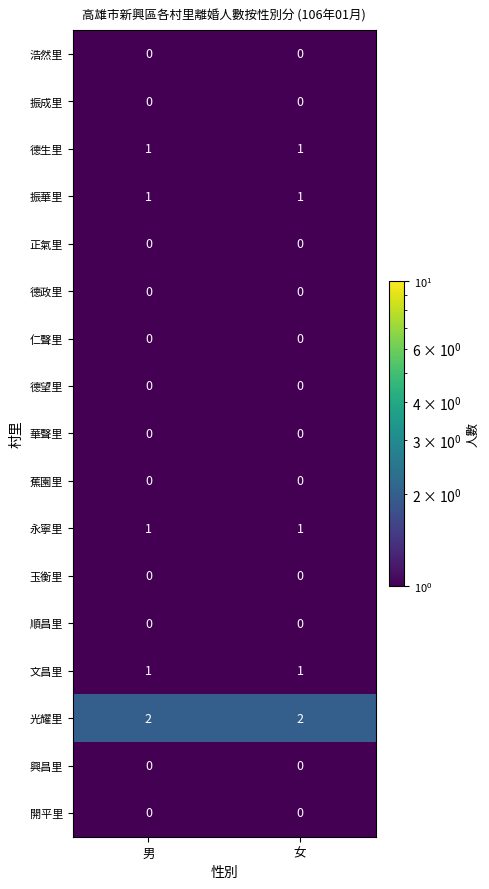

Which series has the largest total across all categories?

光耀里